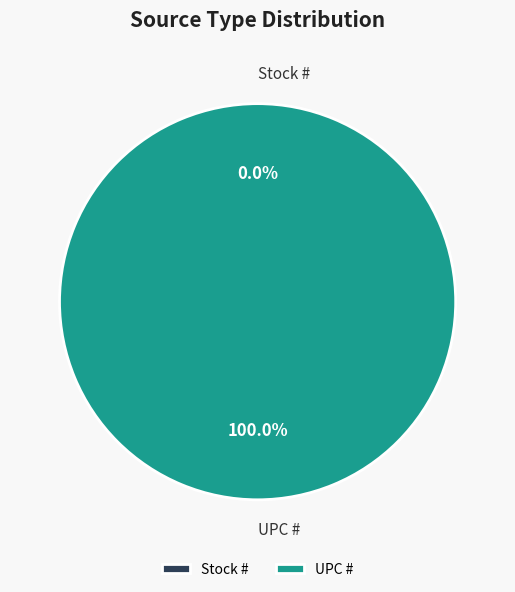

How many slices are in this pie chart?

2